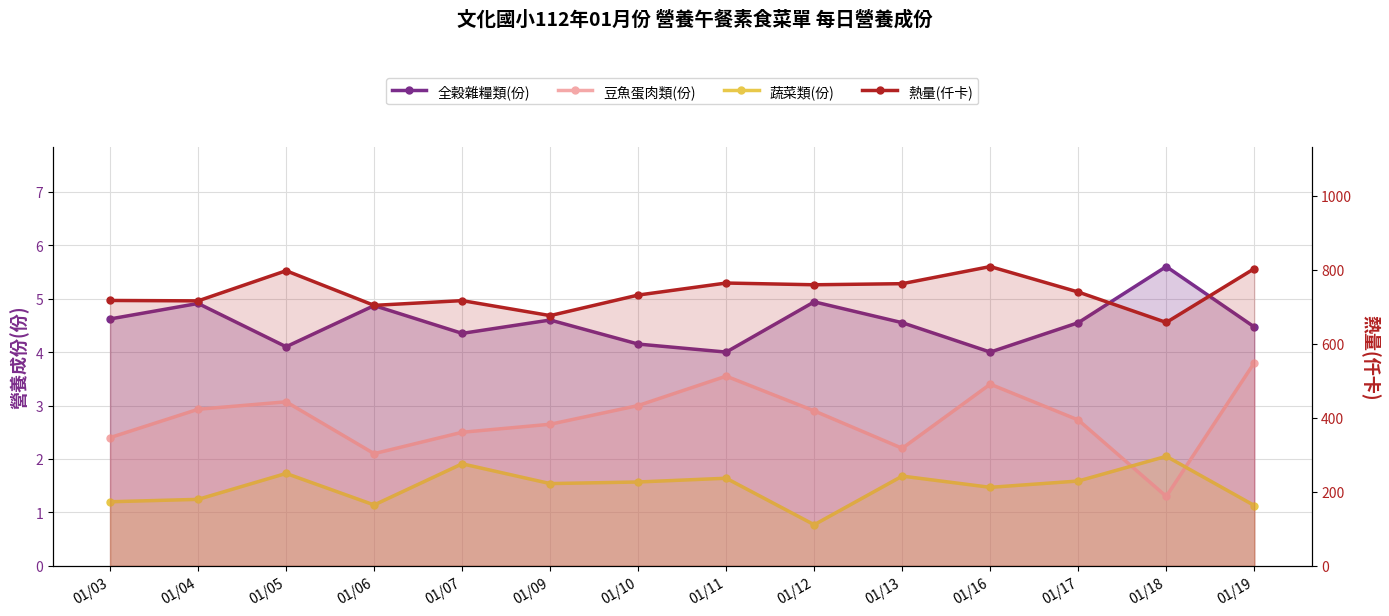

The 蔬菜類(份) series shows 1.6 at 01/17. True or false?

True